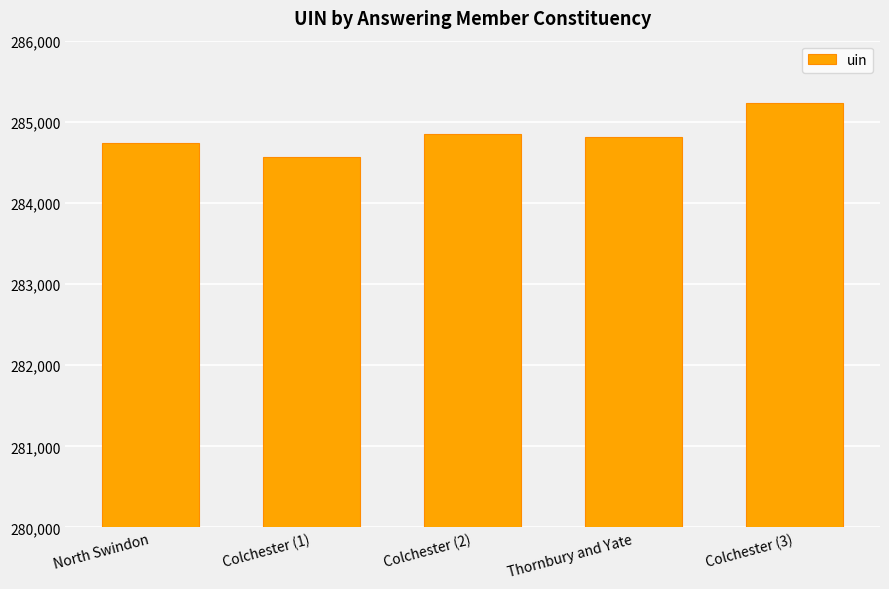

What is the label of the 5th bar from the right?

North Swindon